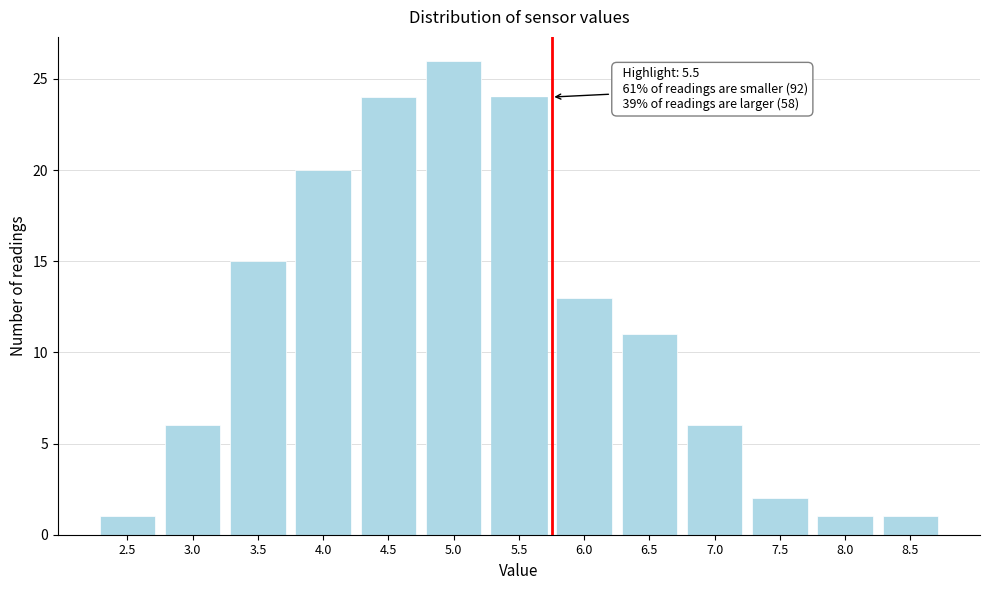

Reading left to right, transcribe all the data shown in this chart.

1	6	15	20	24	26	24	13	11	6	2	1	1